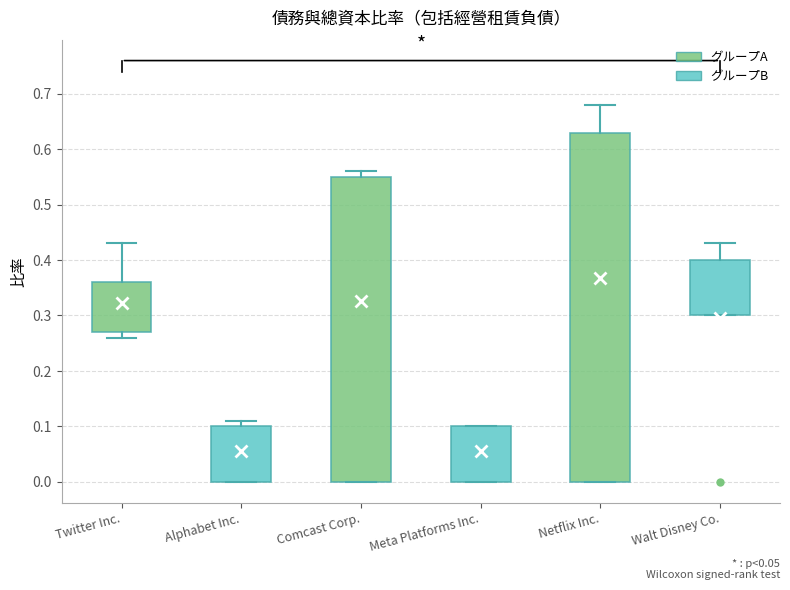

Where is the upper edge of the box for Netflix Inc. on the y-axis? The values are not printed on the chart, so give them approximately, as read against the axis.

0.63